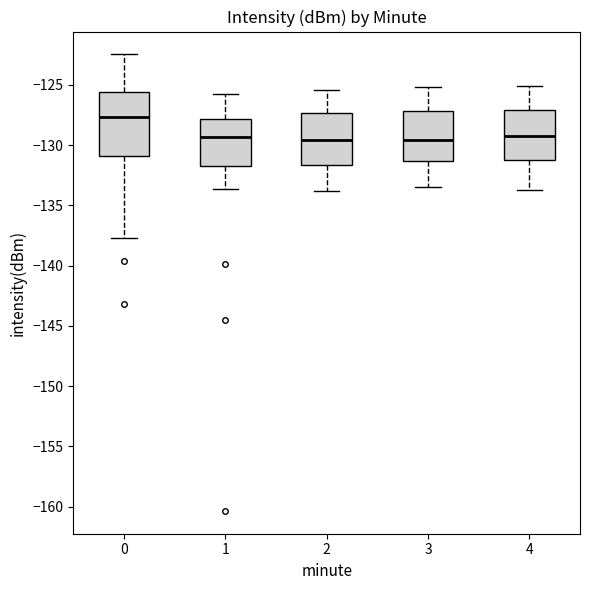

Where is the lower edge of the box at x = 0 on the y-axis? The values are not printed on the chart, so give them approximately, as read against the axis.

-131.0